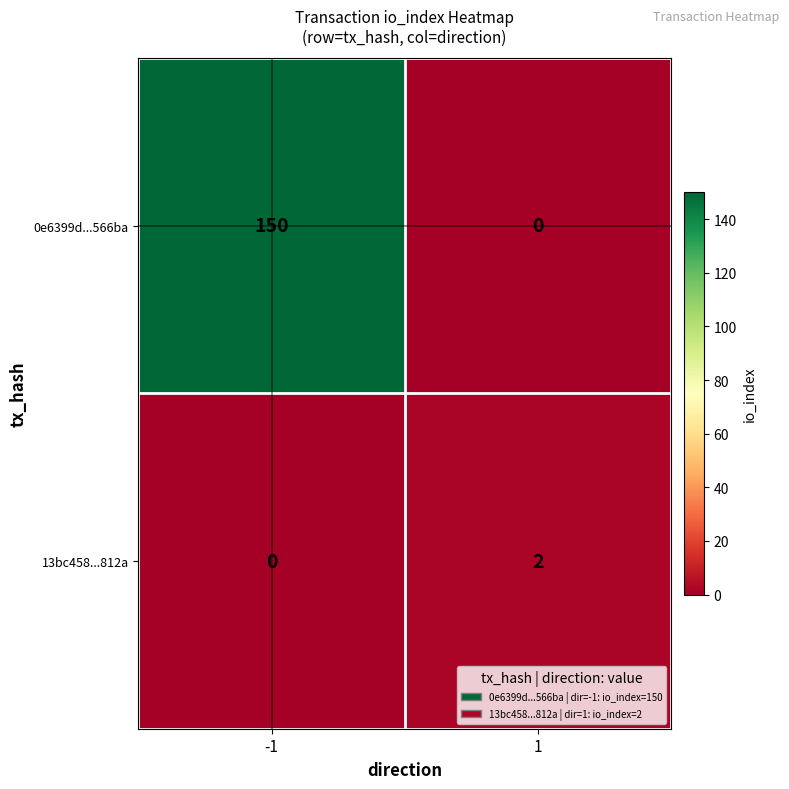

What is the difference between the 0e6399d...566ba values at 1 and -1?

150